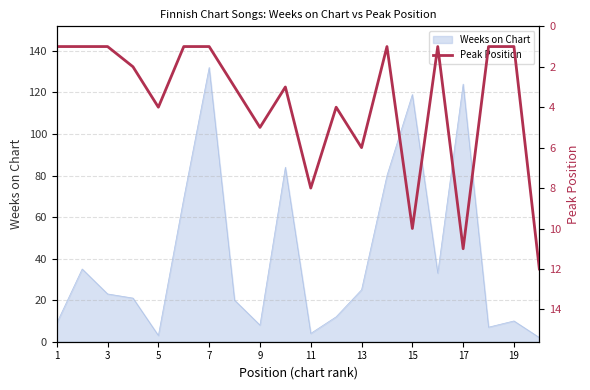

At which label does Weeks on Chart reach its peak?

7